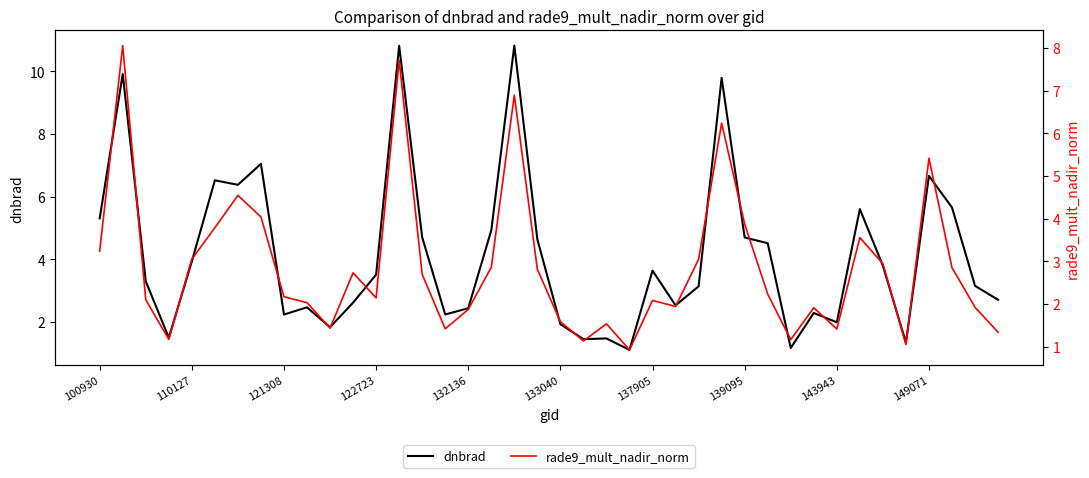

What is the average value of the rade9_mult_nadir_norm series?

2.9